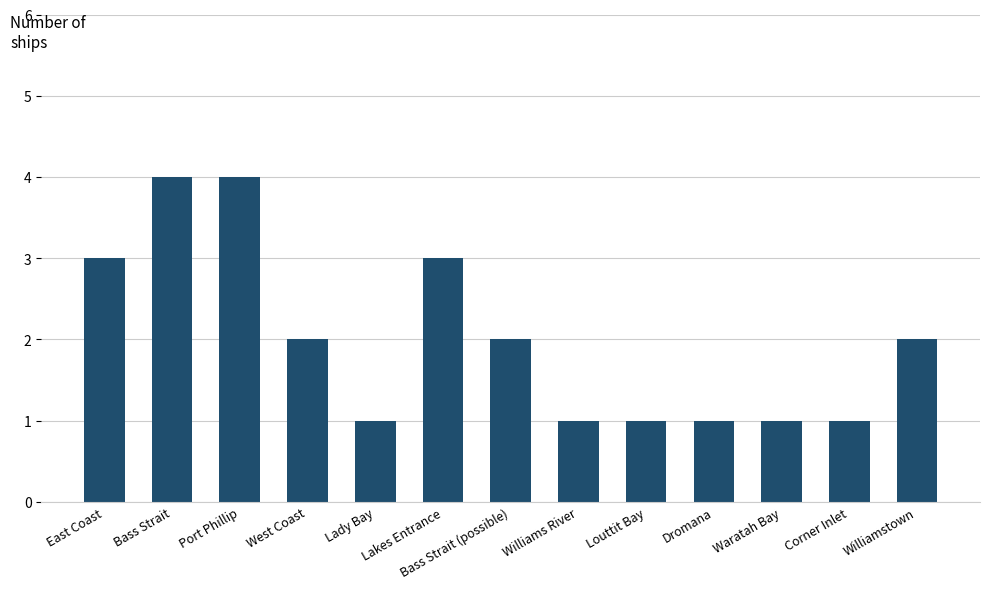

Is it true that the value at Bass Strait (possible) is 3?

False